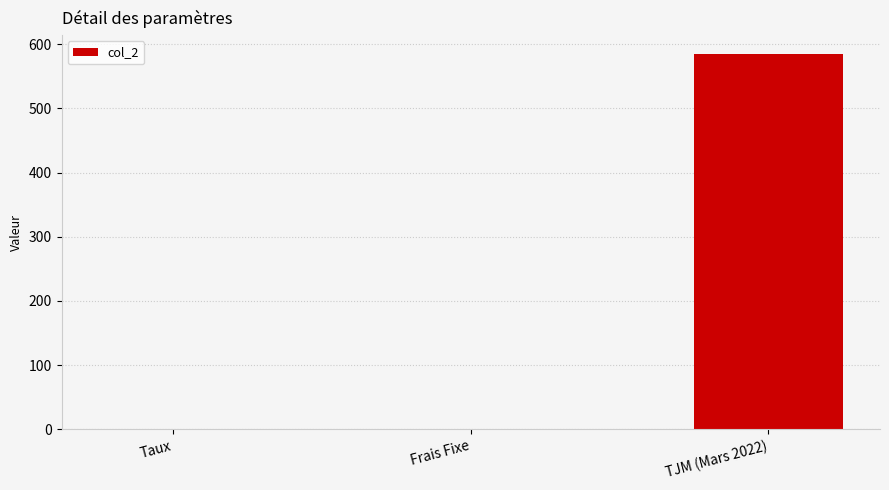

Where is the data nearest to the value 292?

Taux